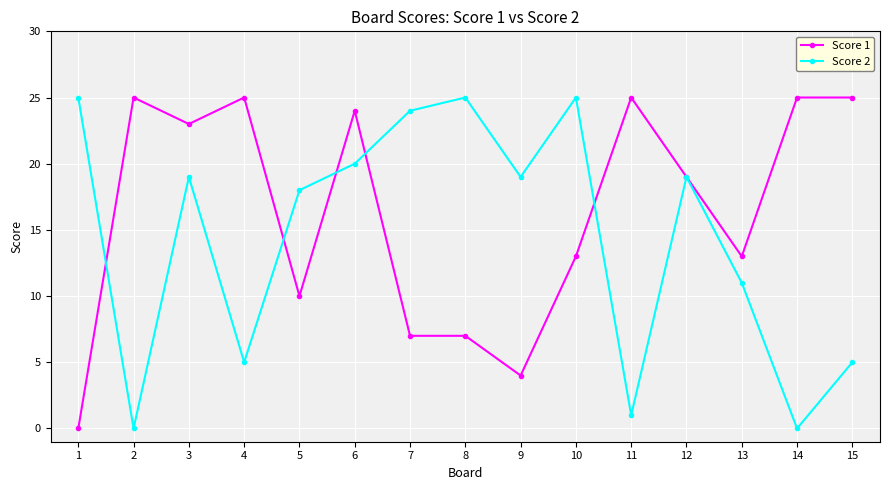

At which category is the sum across all series the highest?

6